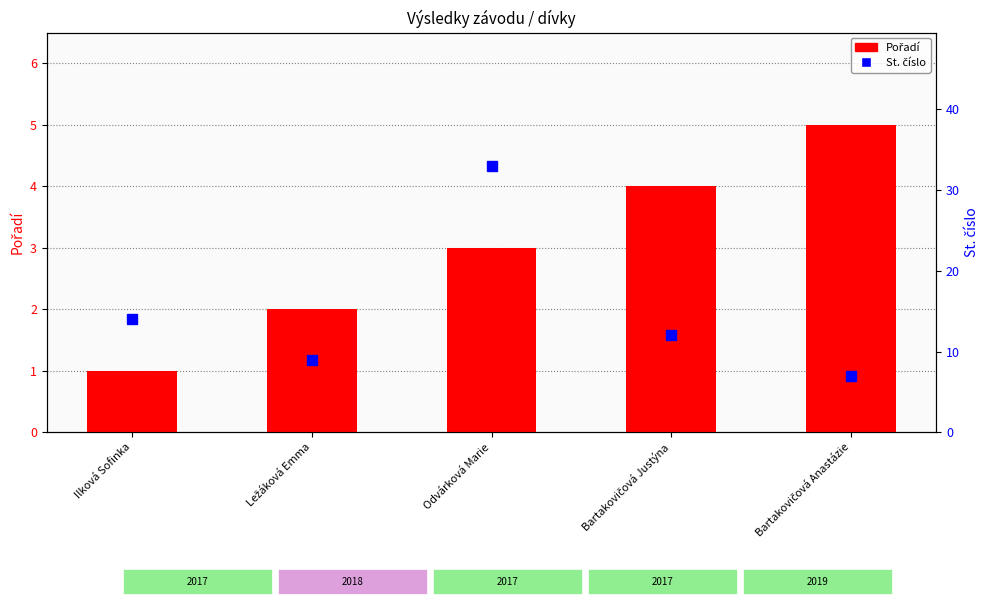

What is the difference between the second highest and minimum values in the St. číslo series?

7